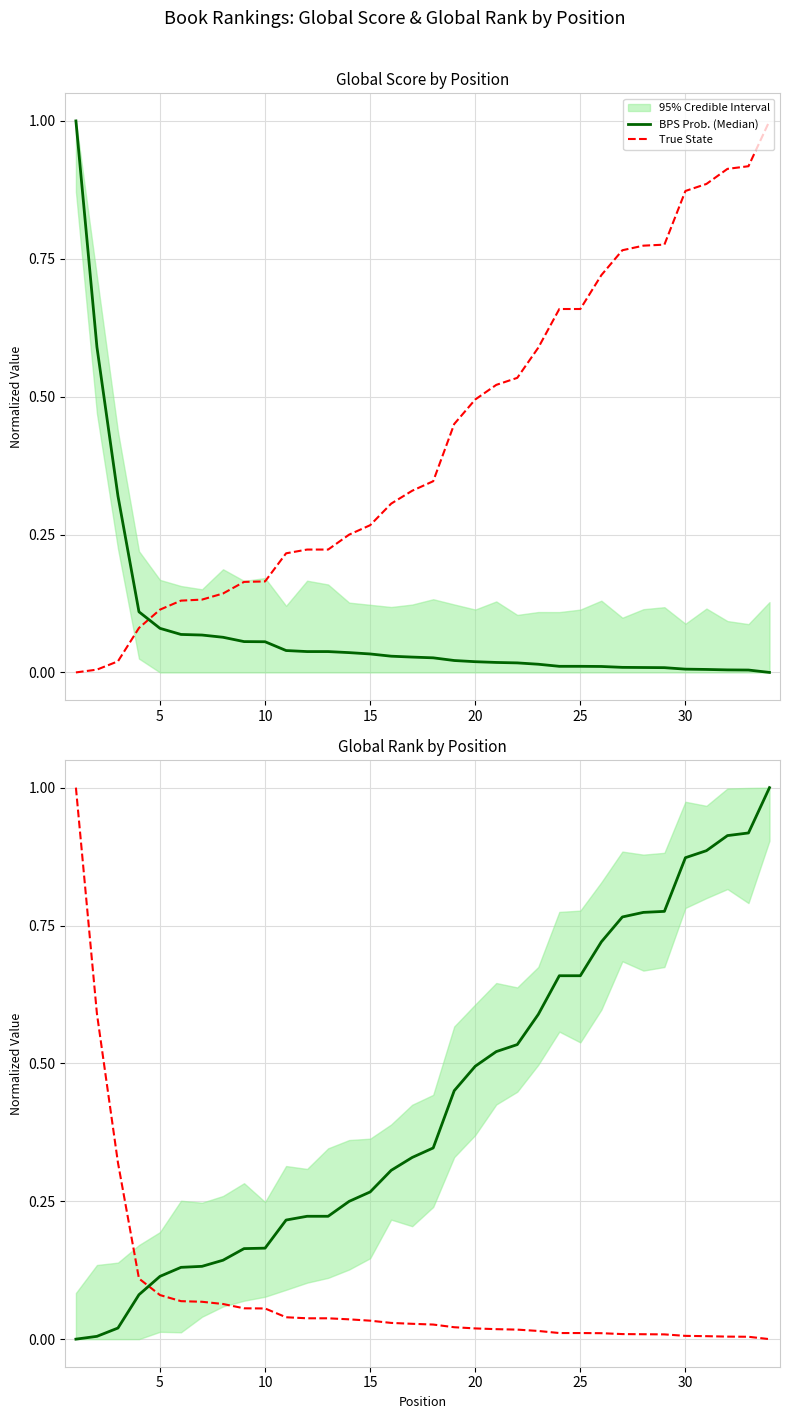

Rank the series by their average value, from lowest to highest.

True State, BPS Prob. (Median)